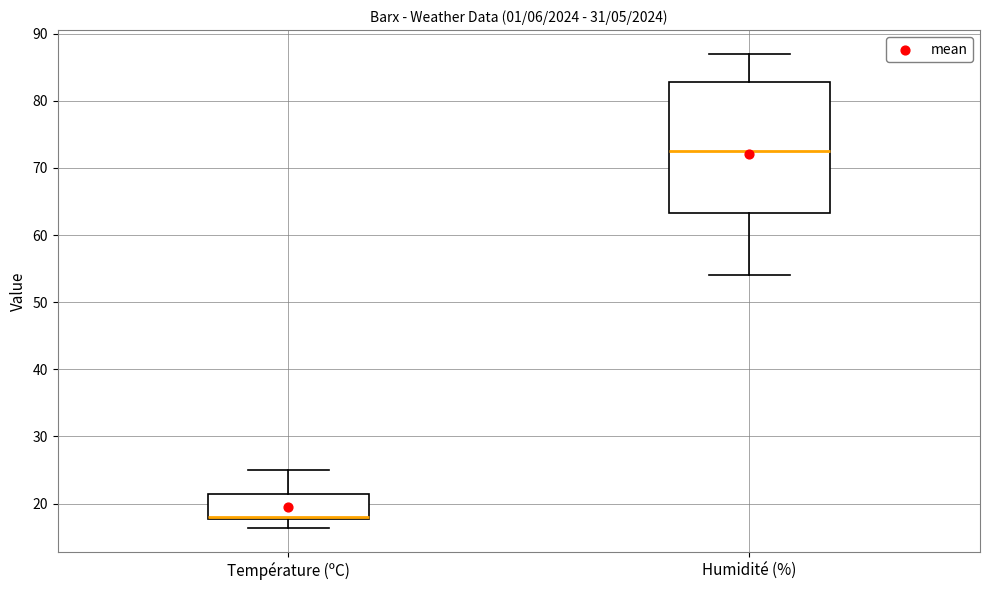

Reading left to right, transcribe this box plot: for each box, give where its median line is, the range the box spans, and where its two whiskers end, as read against the y-axis. The values are not printed on the chart, so give them approximately, as read against the axis.

Température (ºC): median 18 (drawn on the box's lower edge), box 18 to 22, whiskers 16 to 25
Humidité (%): median 73, box 63 to 83, whiskers 54 to 87